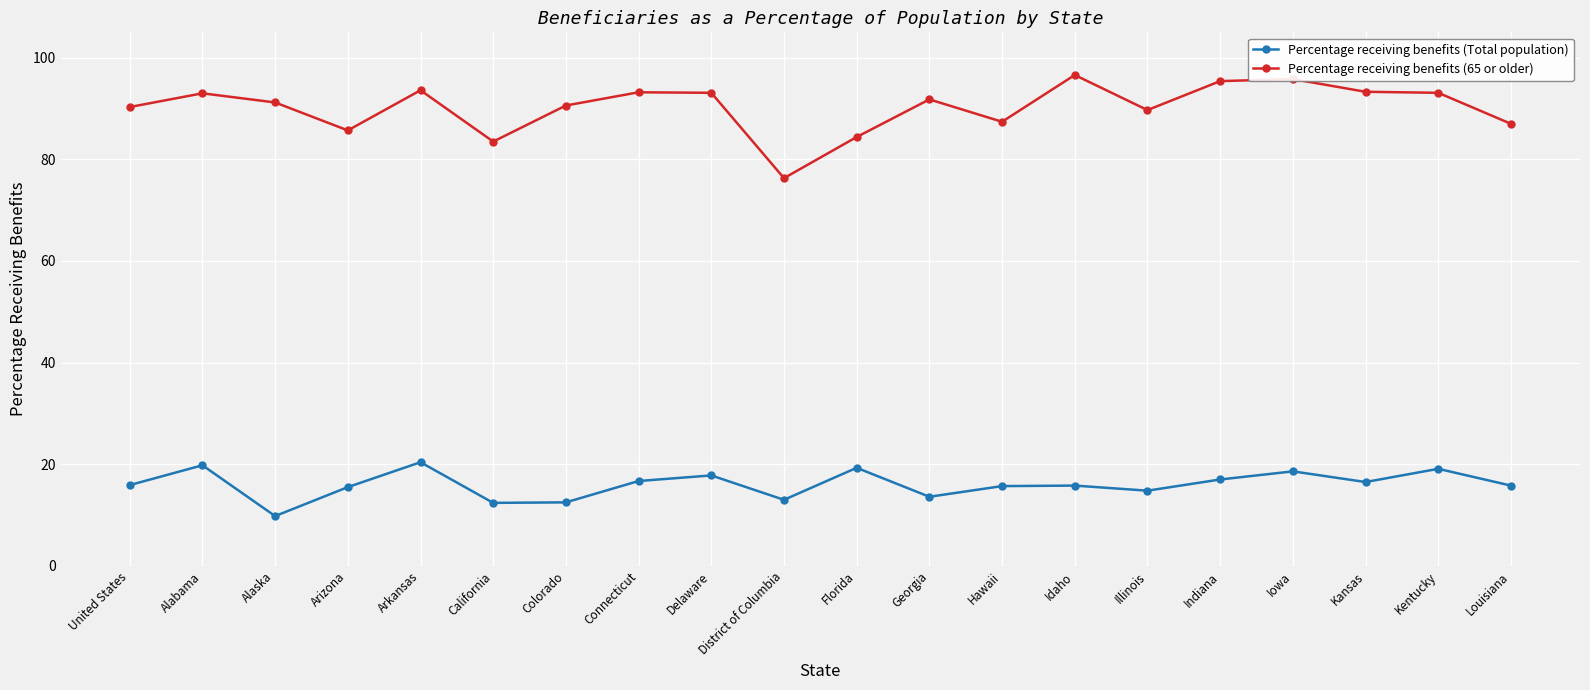

What position from the right is District of Columbia?

11